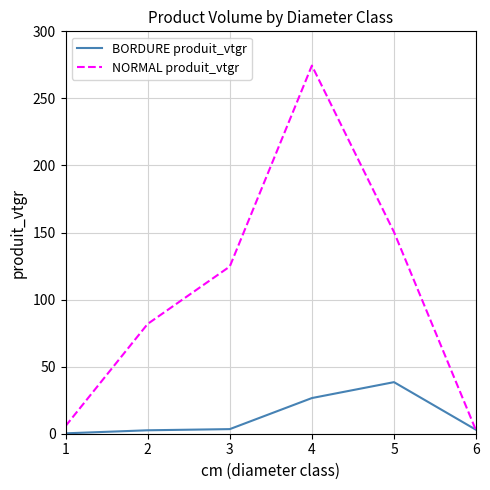

Which series has the widest spread of values?

NORMAL produit_vtgr